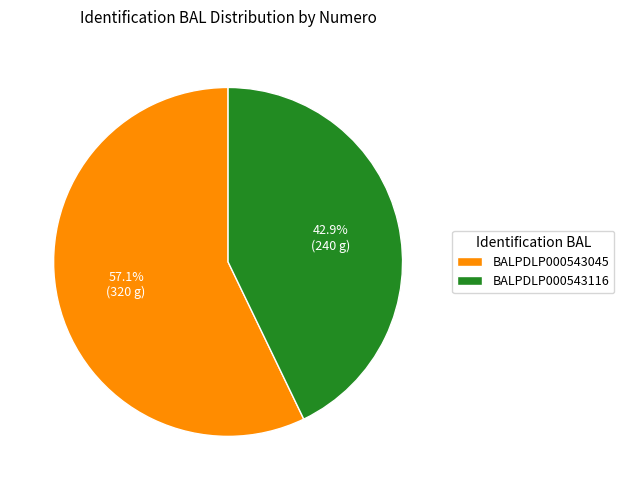

How many slices are in this pie chart?

2